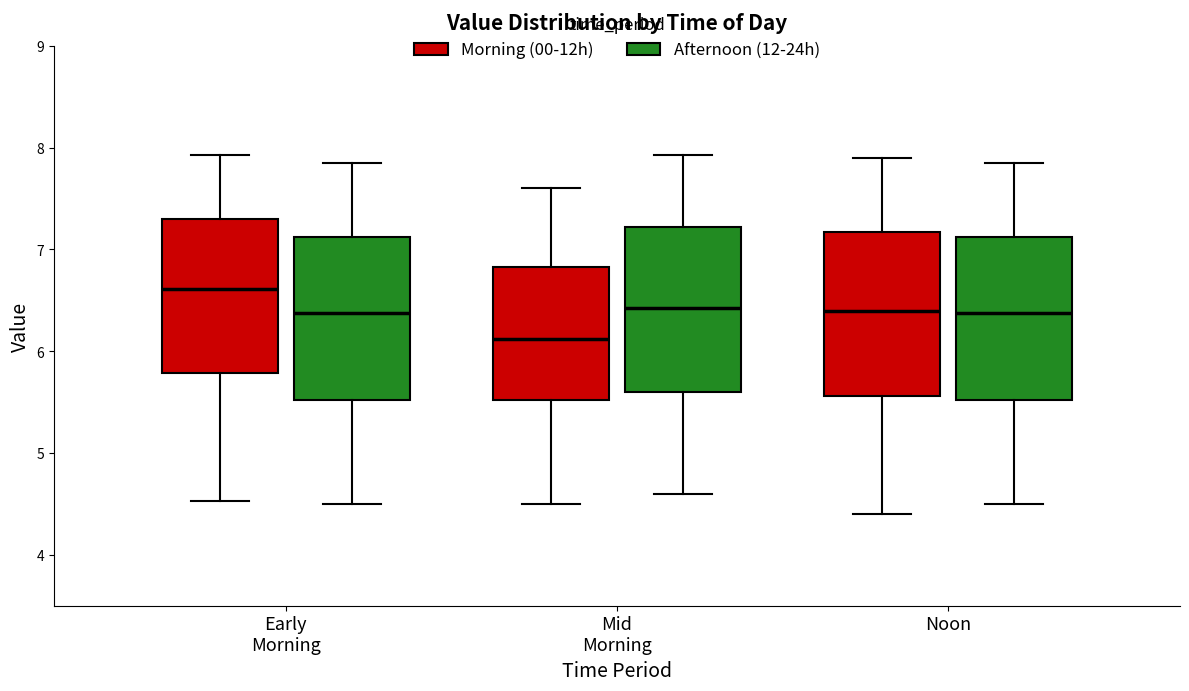

Where does the lower whisker of the box for Noon (Morning (00-12h)) end on the y-axis? The values are not printed on the chart, so give them approximately, as read against the axis.

4.4